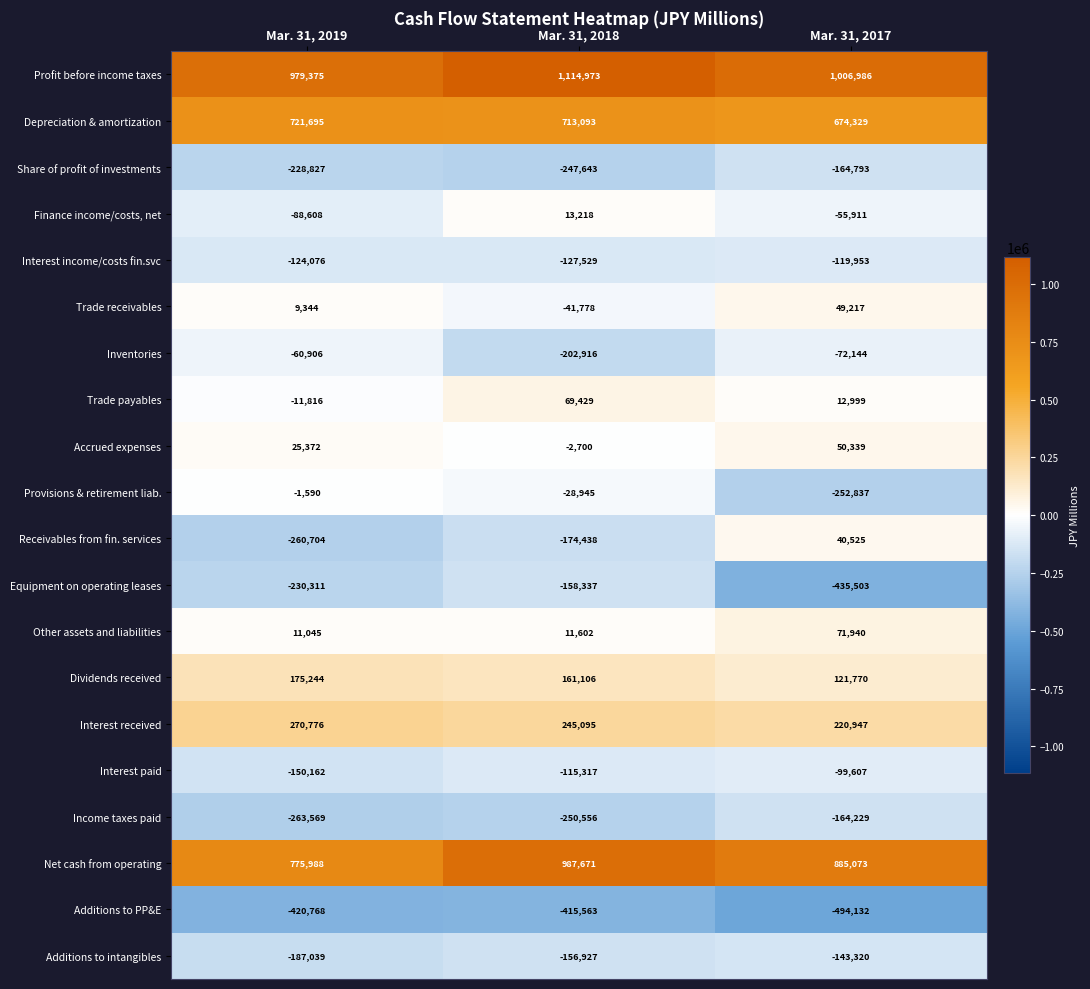

Count the Trade receivables values in the range -41778 to 49217.

3